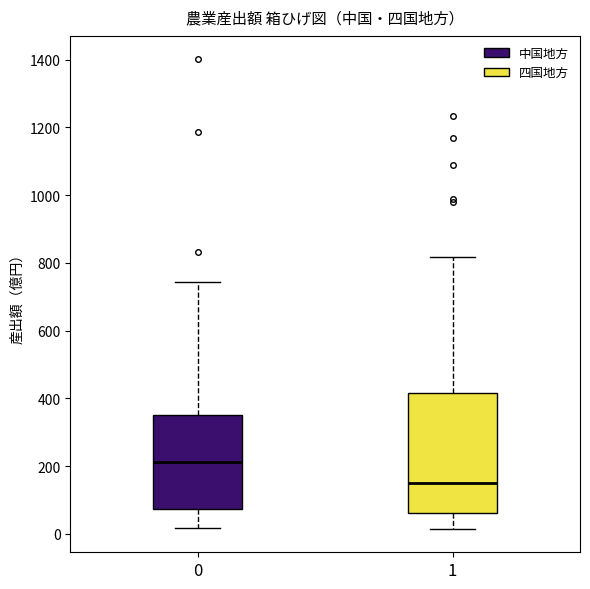

Where does the lower whisker of the box at x = 0 end on the y-axis? The values are not printed on the chart, so give them approximately, as read against the axis.

20